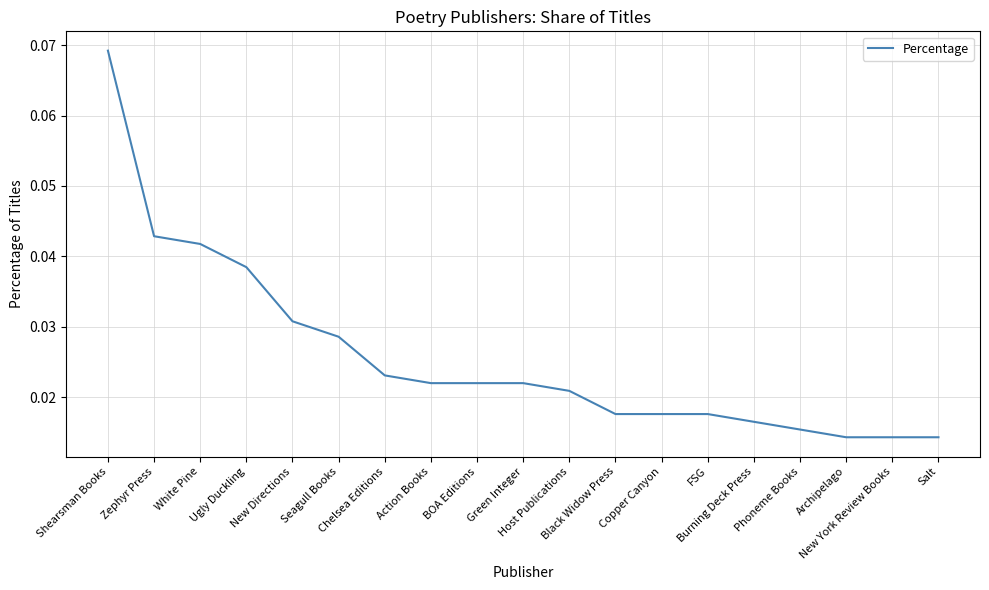

True or false: the data shows 0.0 at New York Review Books.

False